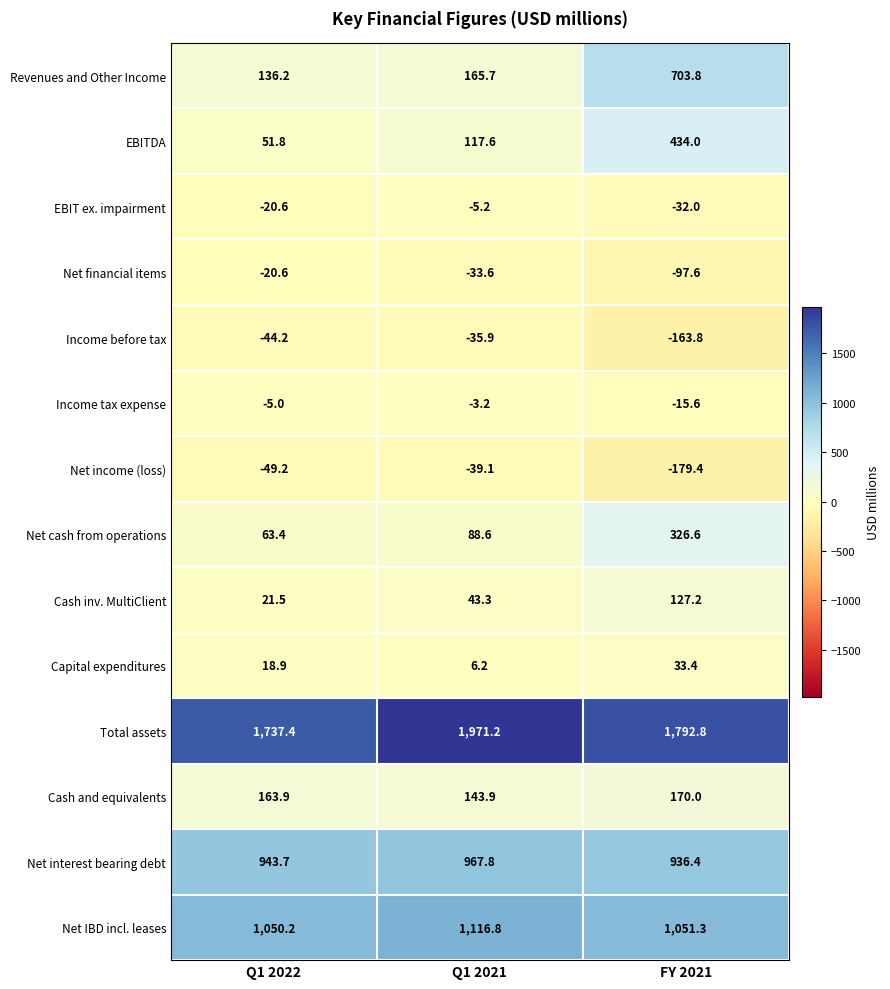

What is the sum of the Revenues and Other Income values at Q1 2022 and FY 2021?

840.0